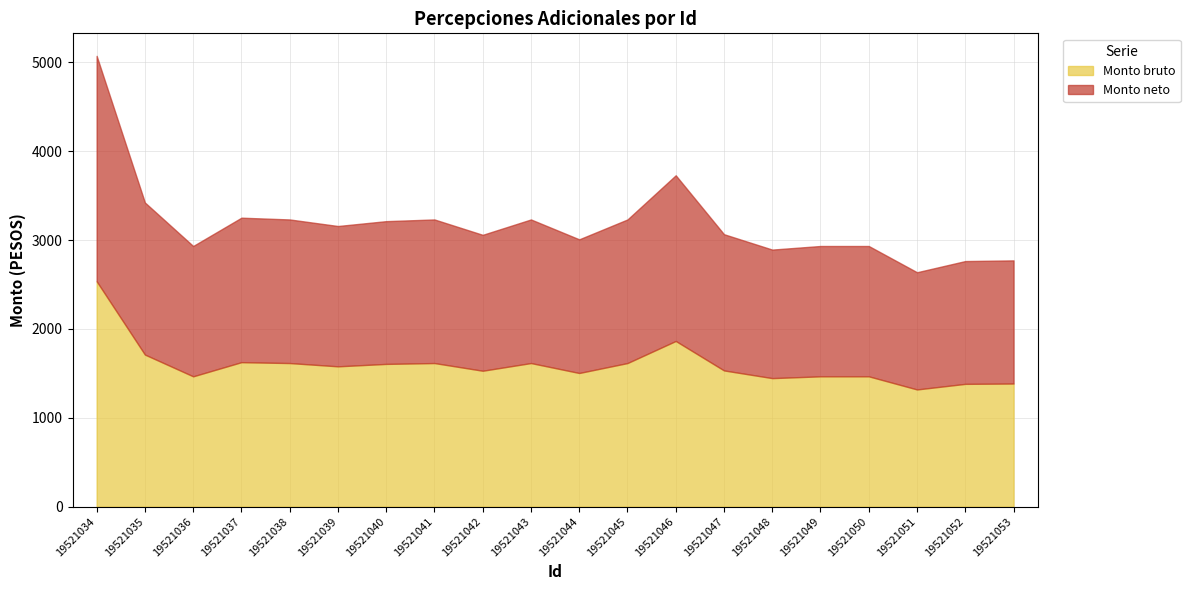

Which series has the largest range (max minus min)?

Monto bruto